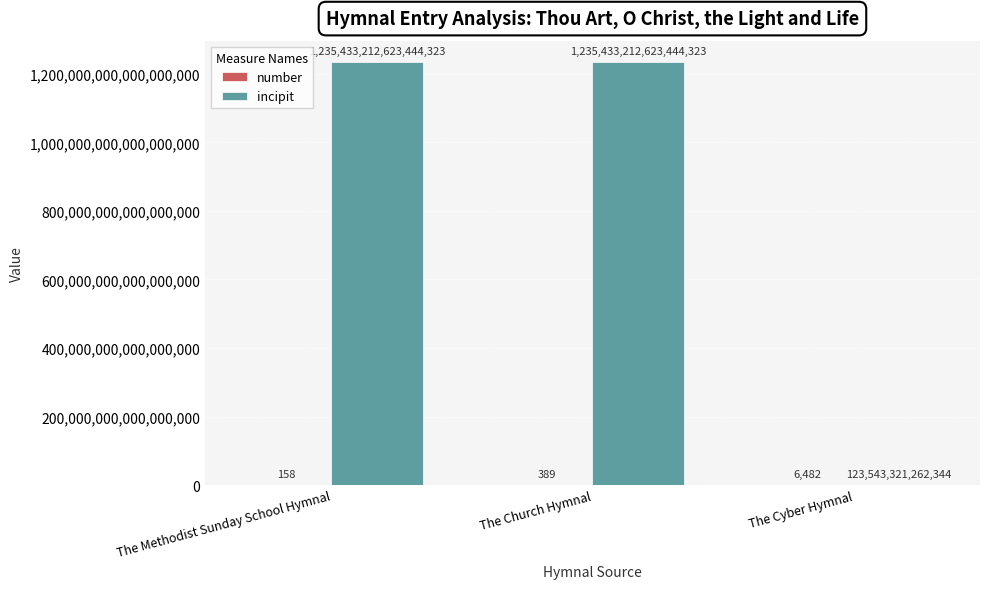

How many data points does each series have?

3